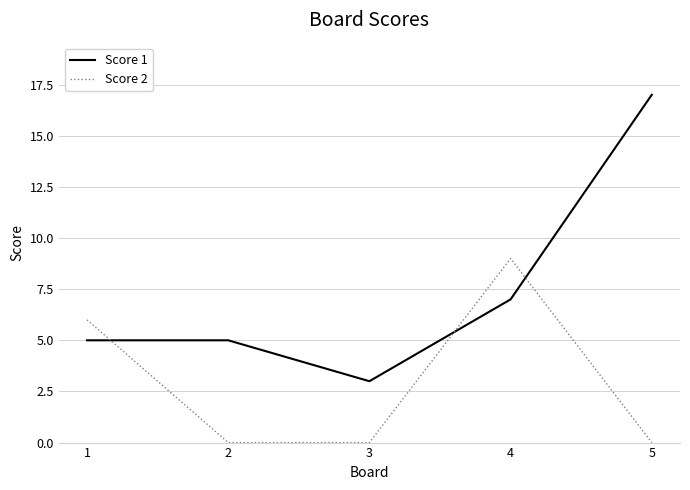

At which category does Score 1 reach its first local valley?

3